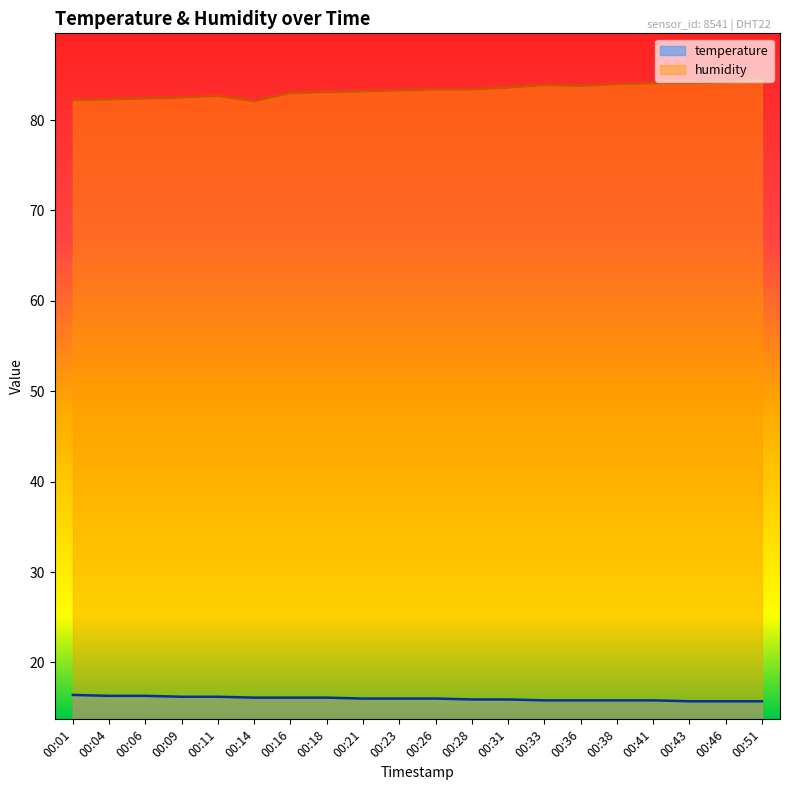

How many series are shown in this chart?

2